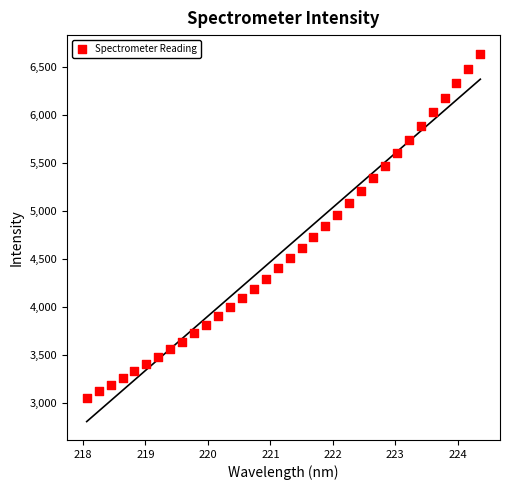

What is the range of X values (max minus min)?

6.3